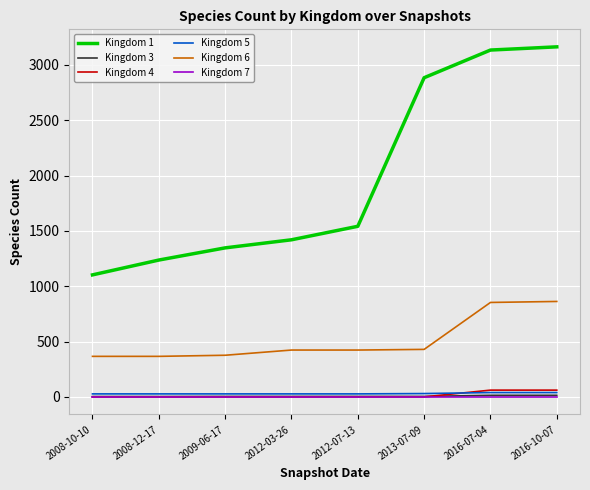

True or false: Kingdom 3 and Kingdom 6 intersect in this chart.

False